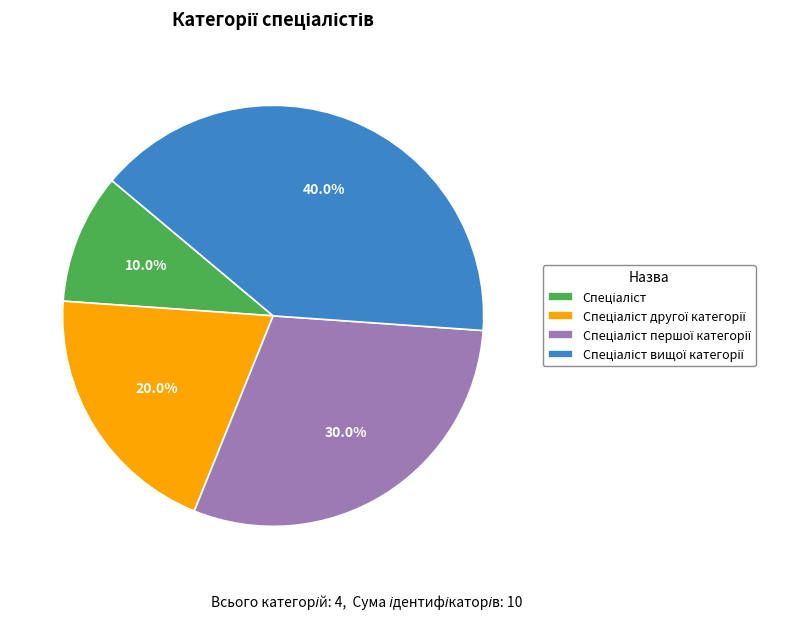

How many slices are in this pie chart?

4